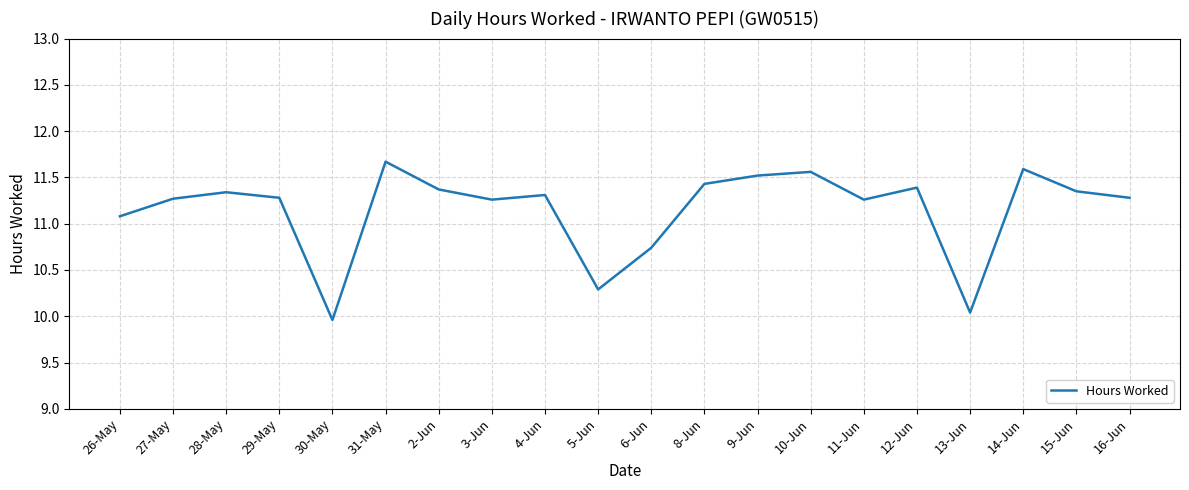

What is the average value?

11.1